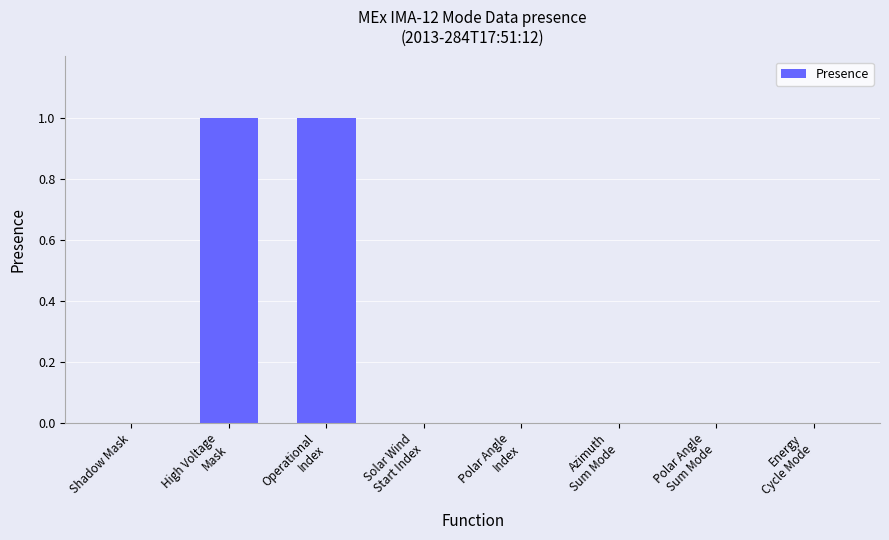

Reading left to right, extract all data points from this chart.

0	1	1	0	0	0	0	0